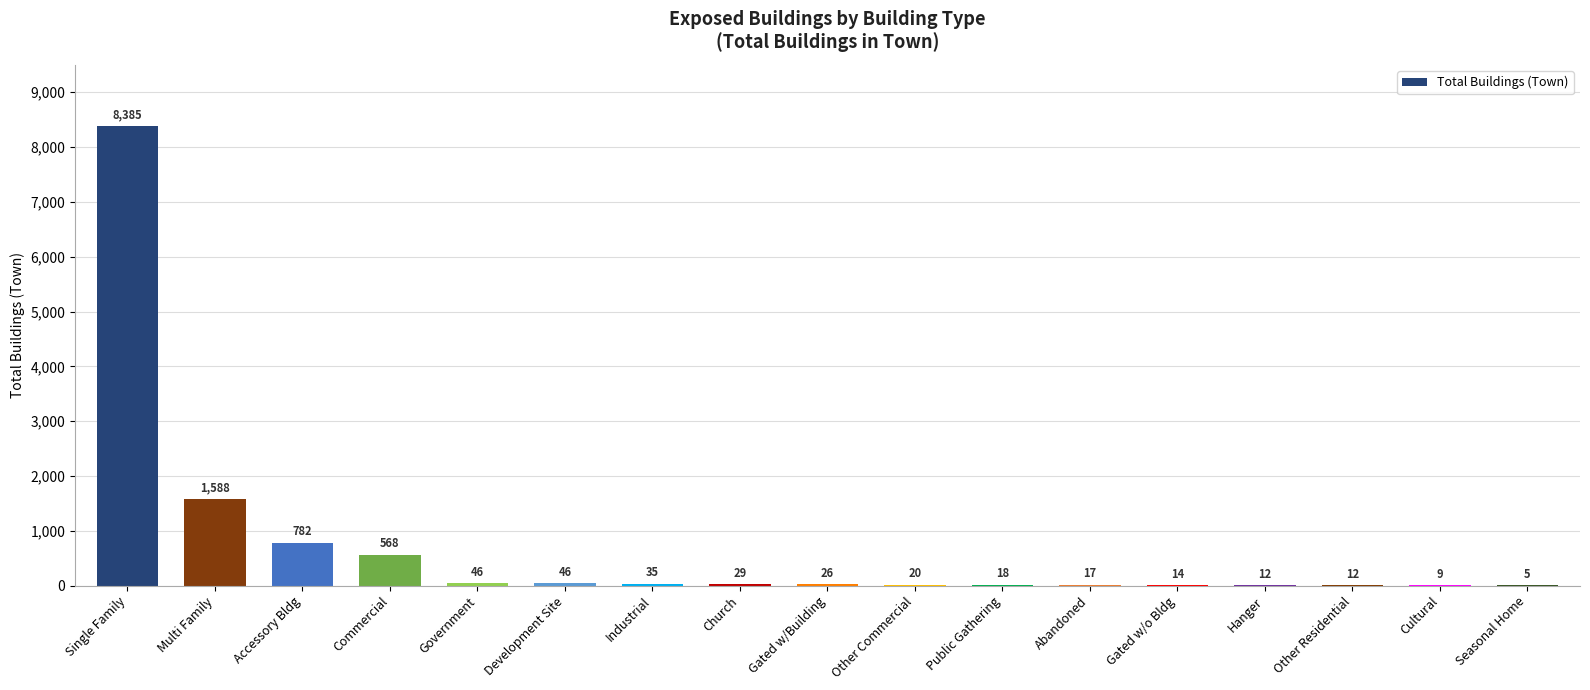

Reading left to right, what are all the values shown in this chart?

8385	1588	782	568	46	46	35	29	26	20	18	17	14	12	12	9	5